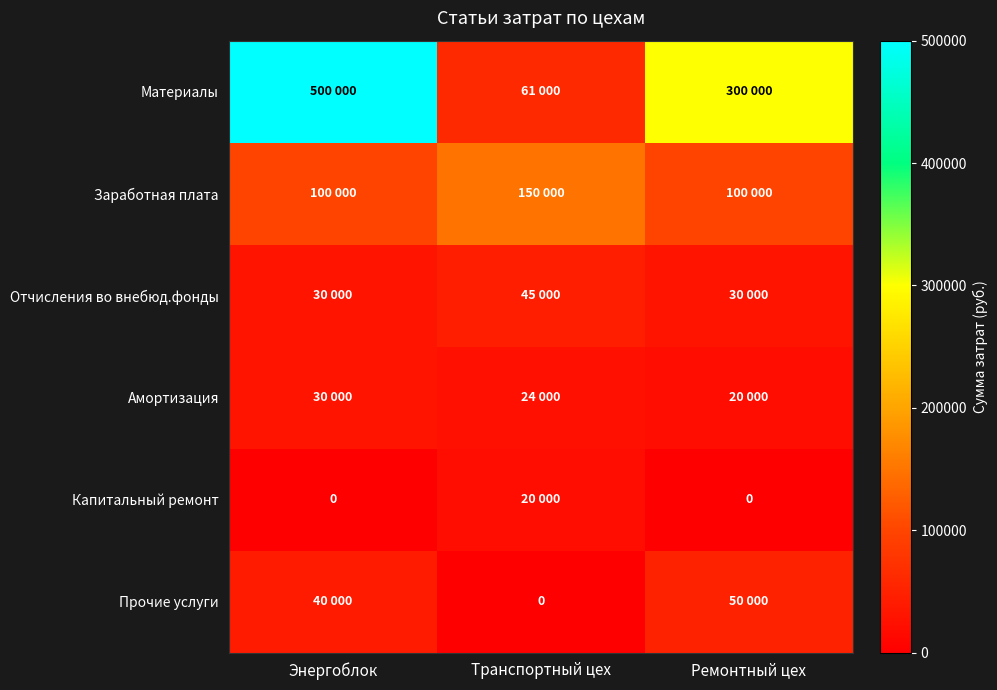

Between Энергоблок and Ремонтный цех, which series saw the biggest shift?

Материалы